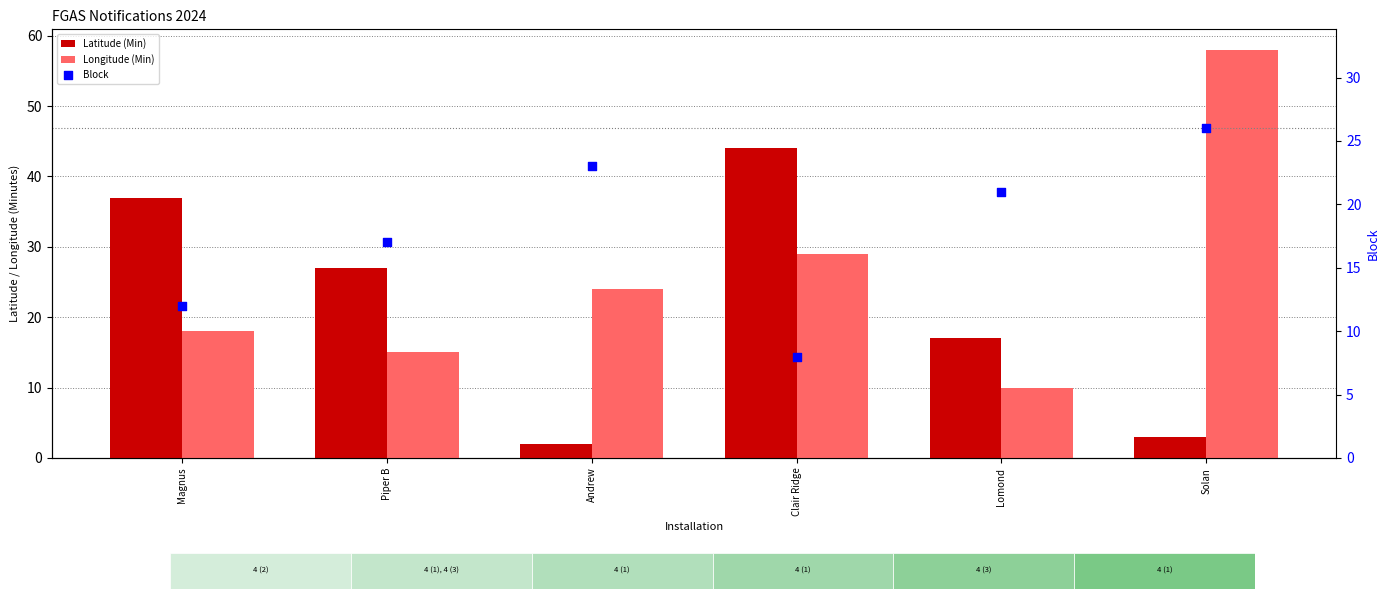

Which series has the largest total across all categories?

Longitude (Min)